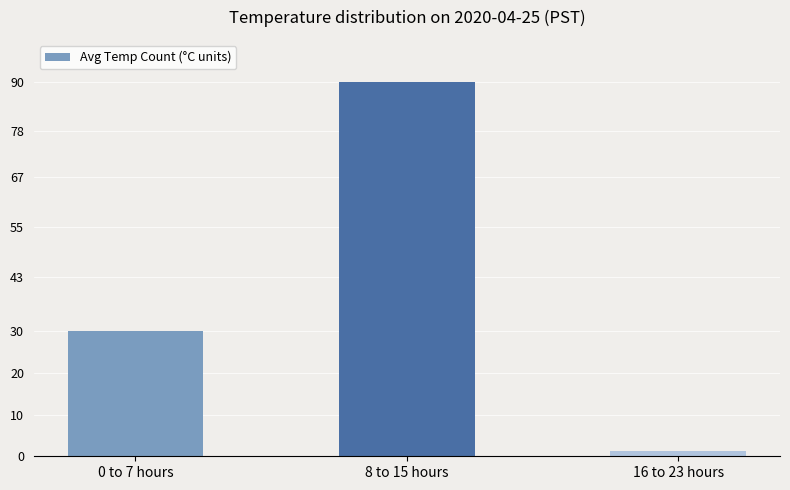

Between 0 to 7 hours and 16 to 23 hours, which is larger?

0 to 7 hours